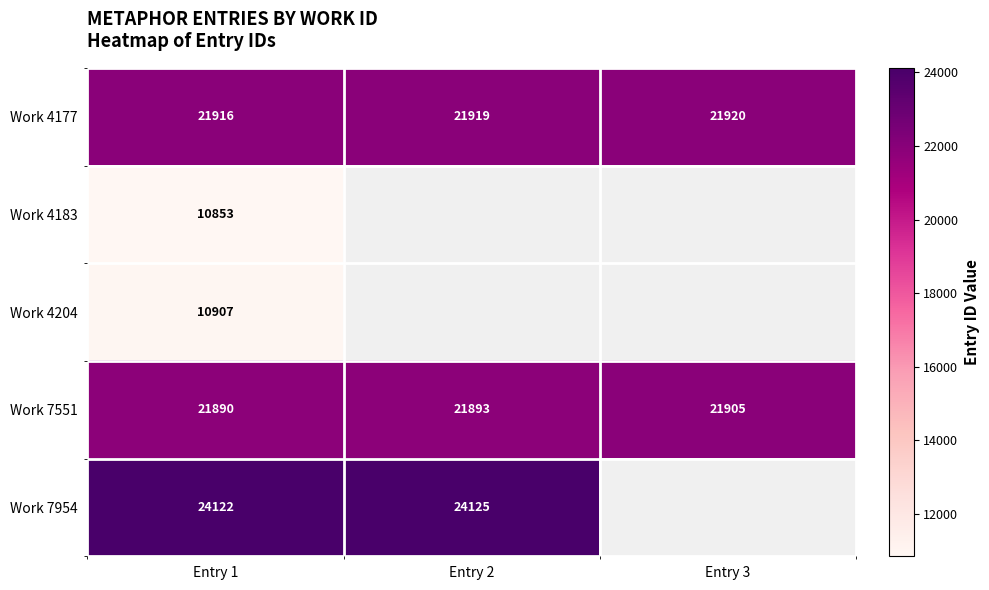

The value of Work 7954 at Entry 1 is 24122. True or false?

True